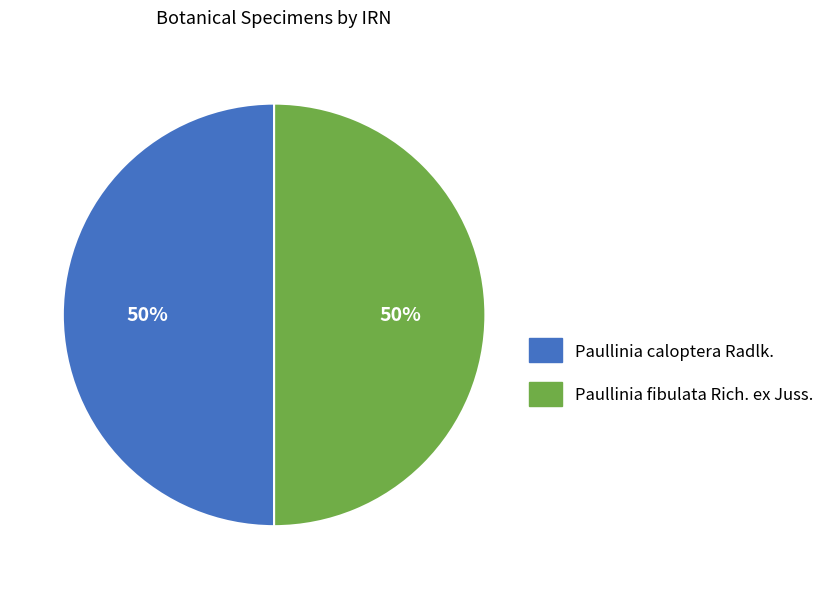

Combined, do Paullinia caloptera Radlk. and Paullinia fibulata Rich. ex Juss. account for over 50%?

Yes